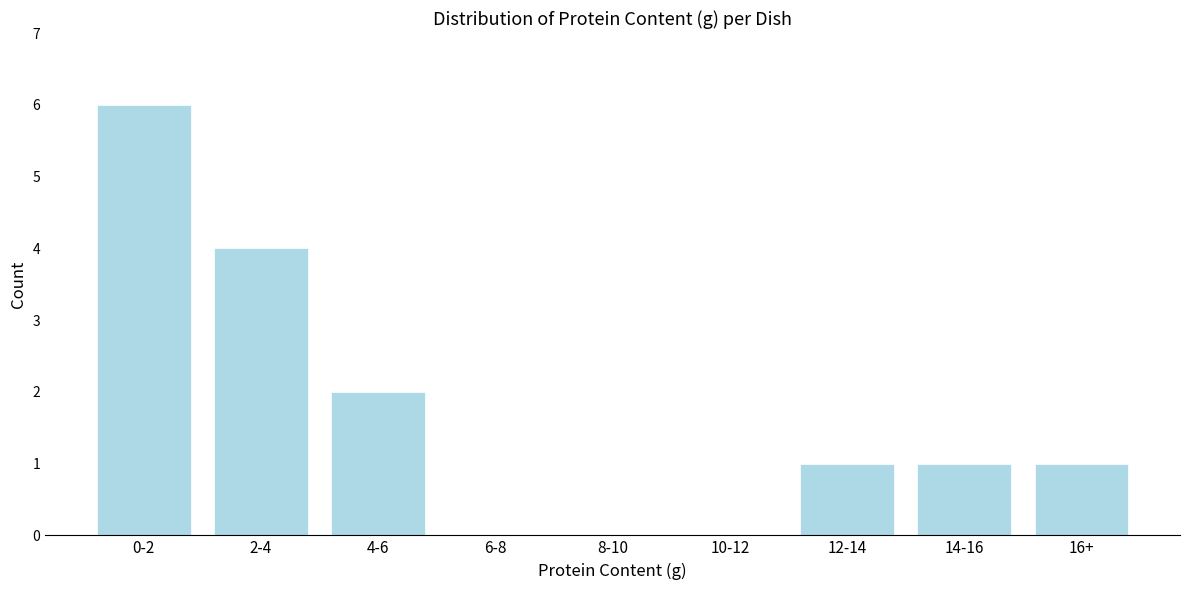

Reading right to left, list all the values displayed in this chart.

16+=1	14-16=1	12-14=1	10-12=0	8-10=0	6-8=0	4-6=2	2-4=4	0-2=6